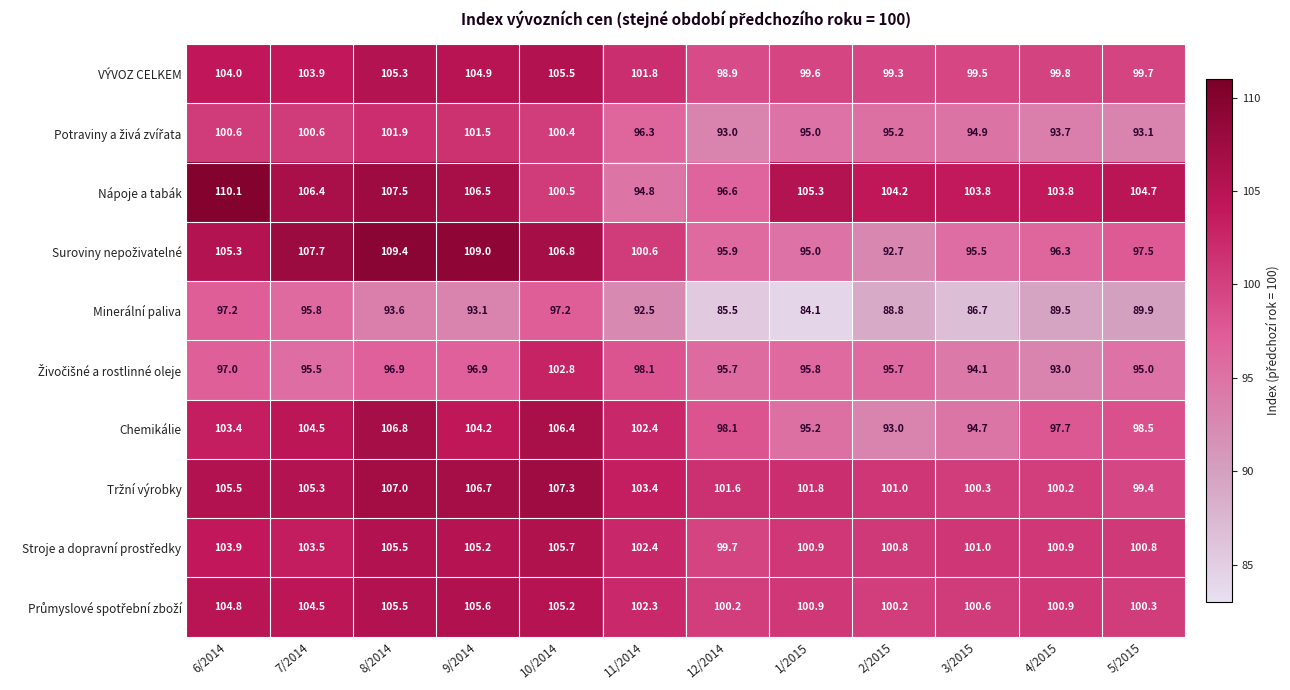

Between 12/2014 and 1/2015, which series saw the biggest shift?

Nápoje a tabák